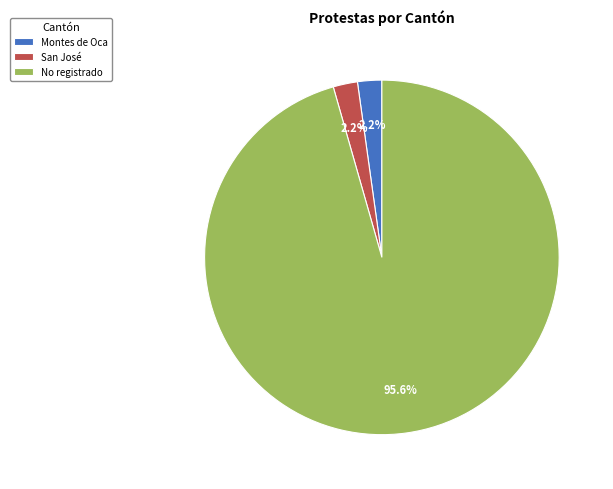

What portion of the pie excludes Montes de Oca?

97.8%